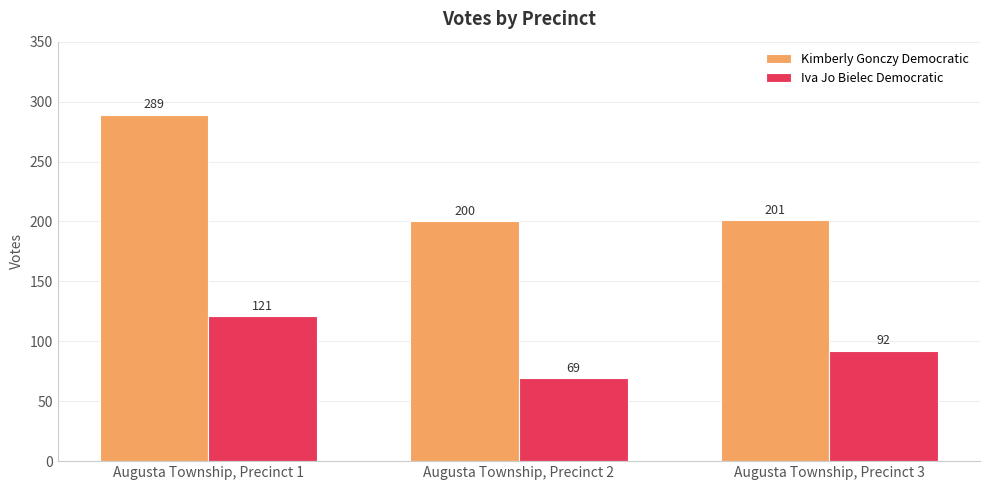

Is it true that Kimberly Gonczy Democratic equals 201 at Augusta Township, Precinct 3?

True